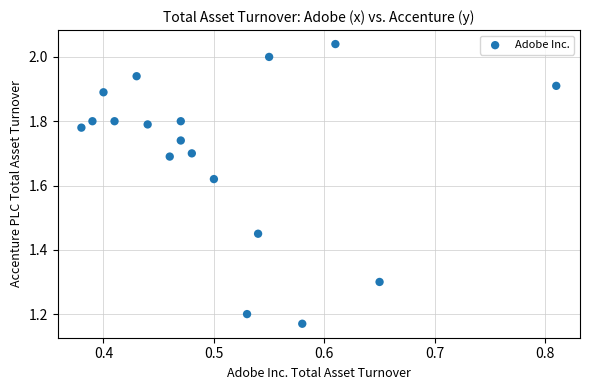

What is the range of X values (max minus min)?

0.4